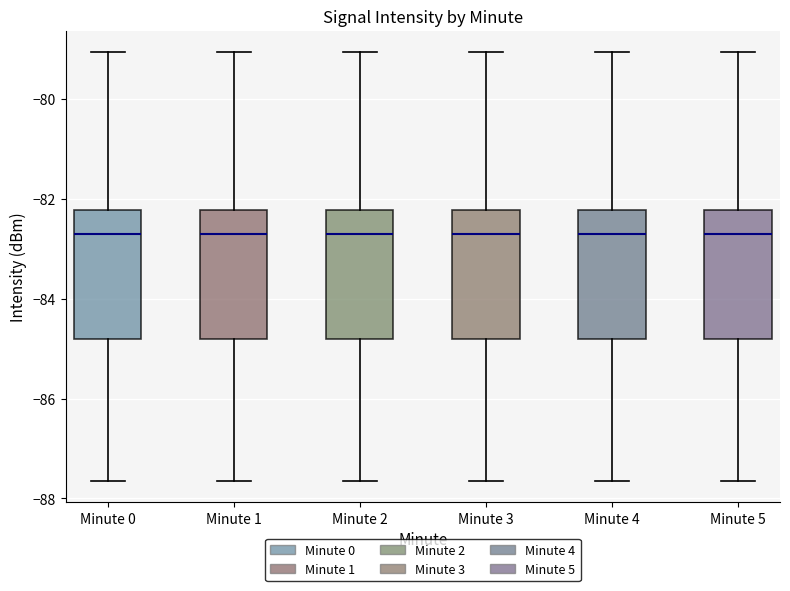

Reading left to right, transcribe this box plot: for each box, give where its median line is, the range the box spans, and where its two whiskers end, as read against the y-axis. The values are not printed on the chart, so give them approximately, as read against the axis.

Minute 0: median -82.8, box -84.8 to -82.2, whiskers -87.6 to -79.0
Minute 1: median -82.8, box -84.8 to -82.2, whiskers -87.6 to -79.0
Minute 2: median -82.8, box -84.8 to -82.2, whiskers -87.6 to -79.0
Minute 3: median -82.8, box -84.8 to -82.2, whiskers -87.6 to -79.0
Minute 4: median -82.8, box -84.8 to -82.2, whiskers -87.6 to -79.0
Minute 5: median -82.8, box -84.8 to -82.2, whiskers -87.6 to -79.0